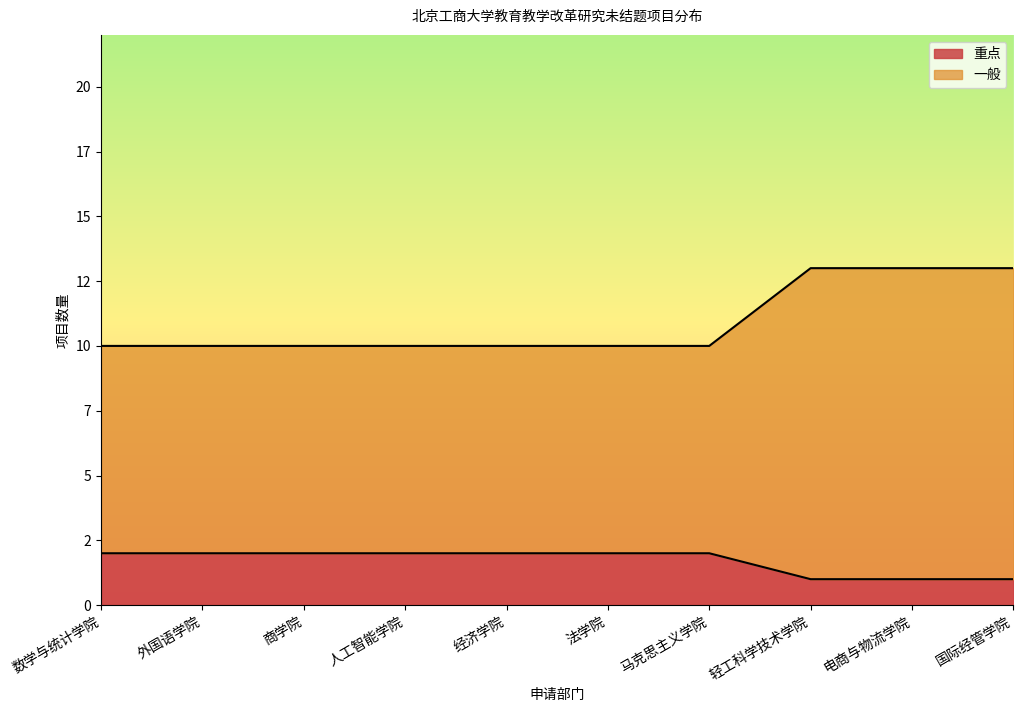

True or false: 一般 has more than 2 interior local peaks.

False